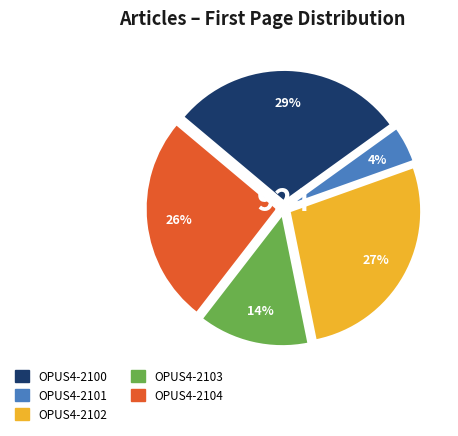

Approximately how many times larger is the value at OPUS4-2100 compared to OPUS4-2102?

1.1